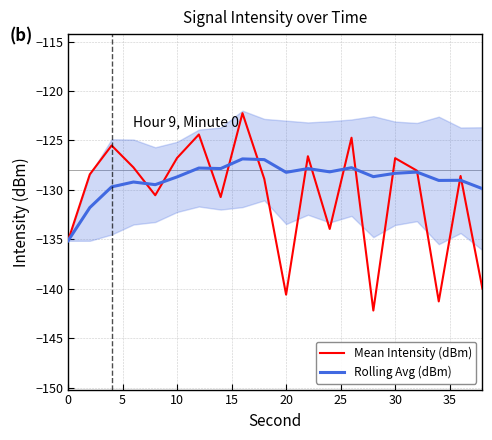

What is the maximum value shown in the chart?

-122.2